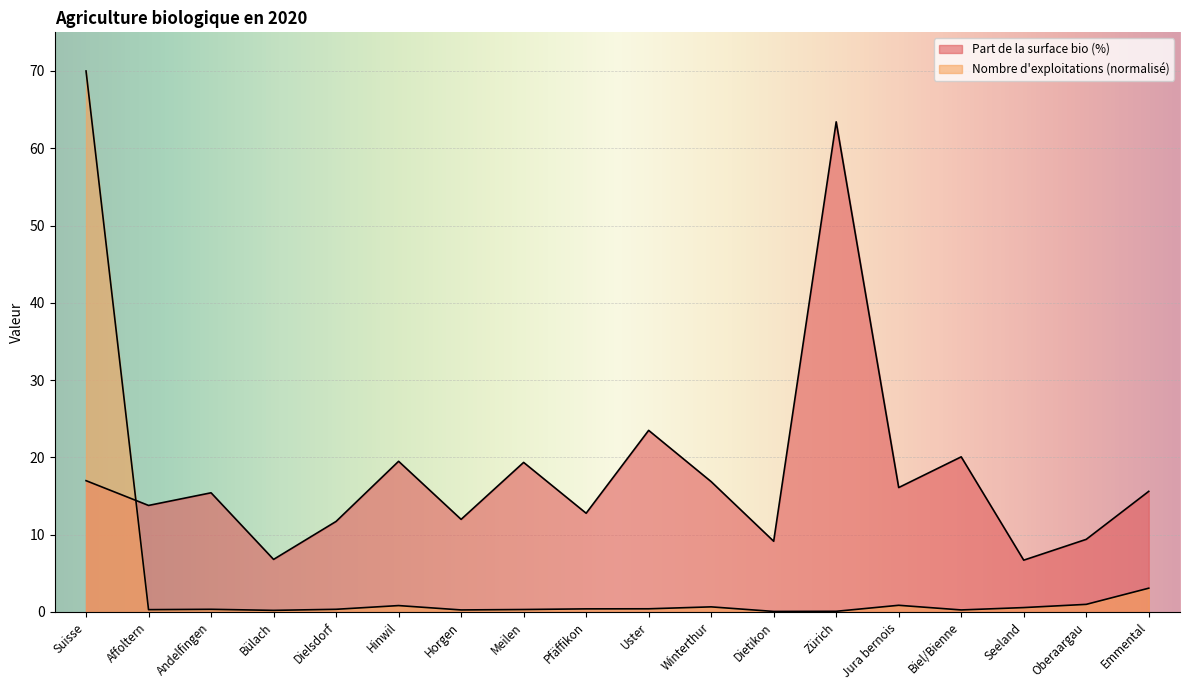

List the labels in order of Nombre d exploitations (normalized) value, largest first.

Suisse, Emmental, Oberaargau, Jura bernois, Hinwil, Winterthur, Seeland, Uster, Pfäffikon, Andelfingen, Dielsdorf, Meilen, Affoltern, Horgen, Biel/Bienne, Bülach, Zürich, Dietikon